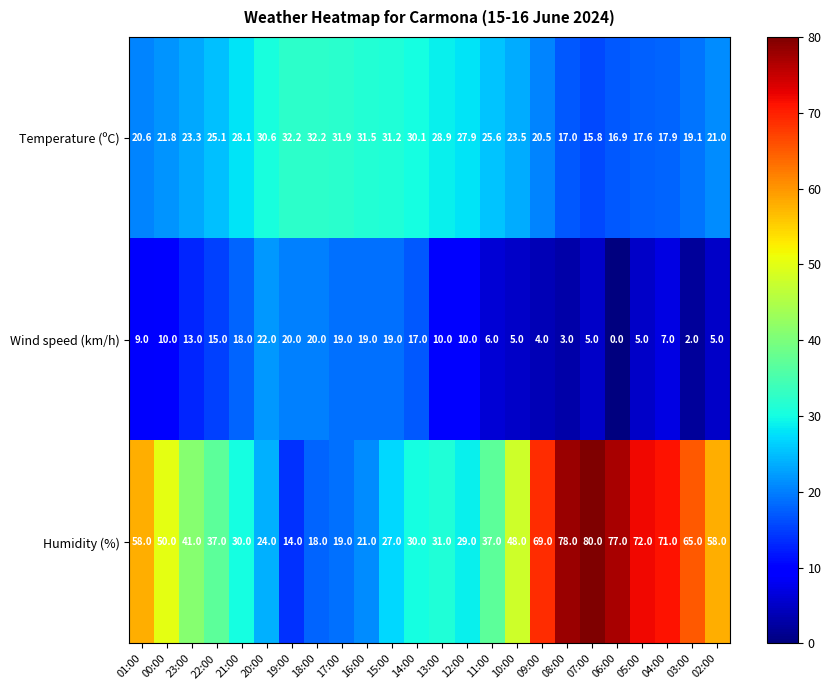

At which category is the sum across all series the highest?

07:00